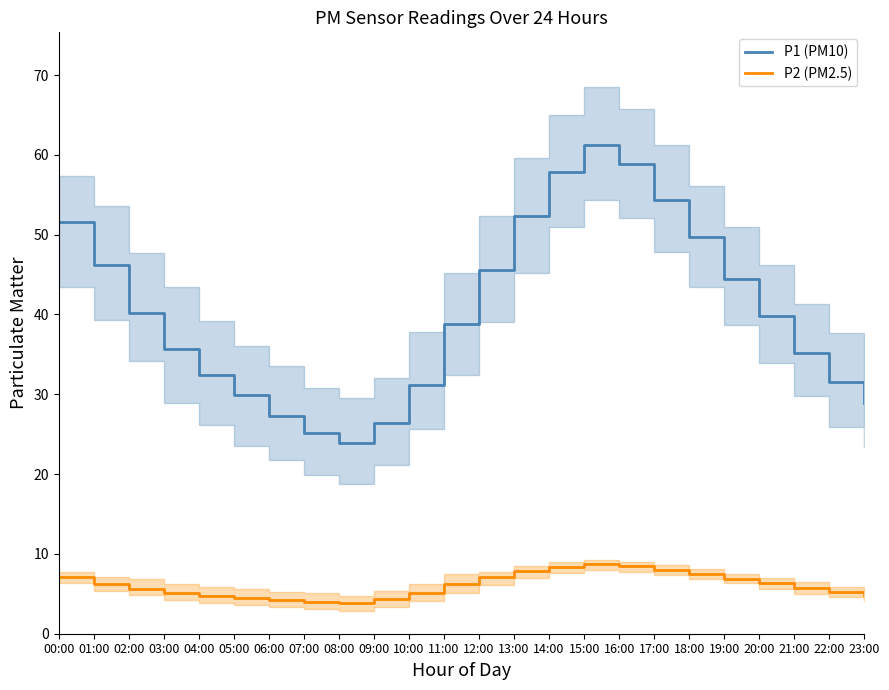

Is this an area chart (filled region under the line)?

No